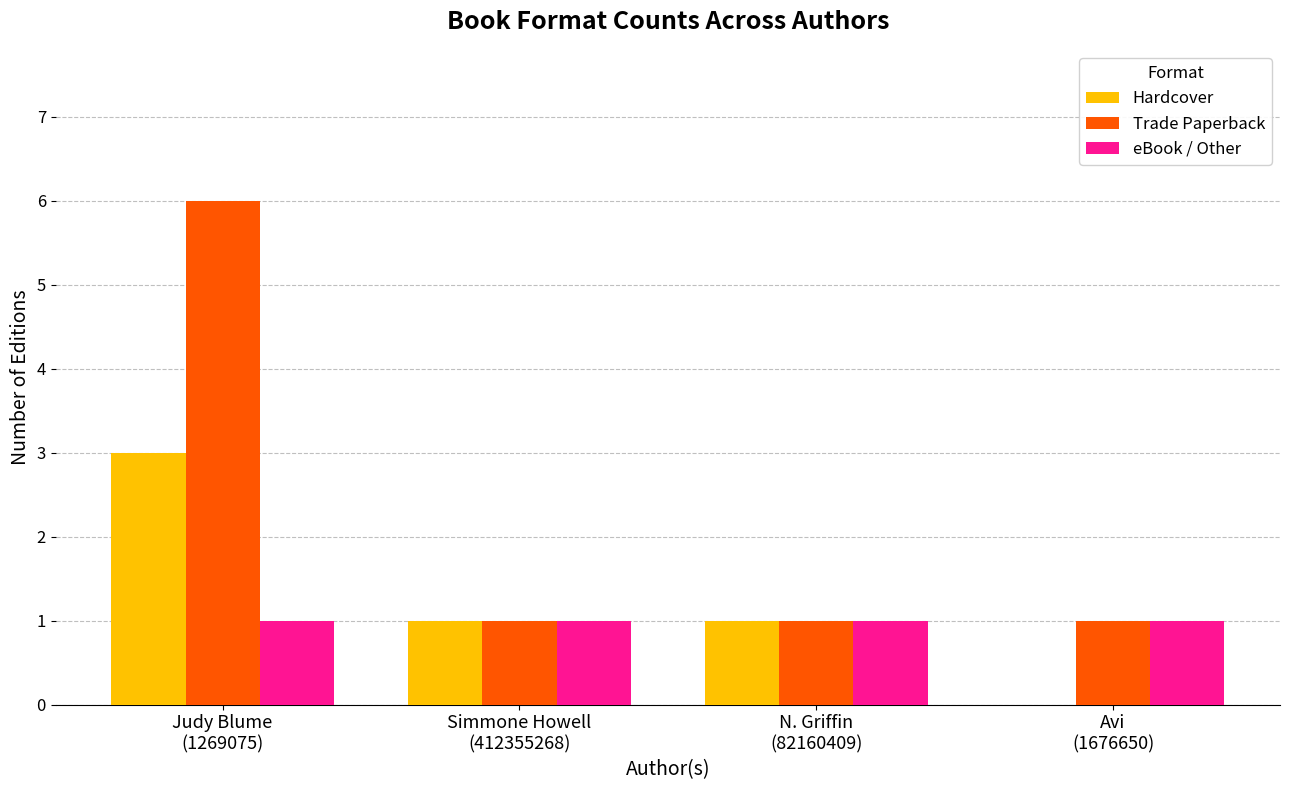

Which series has the largest range (max minus min)?

Trade Paperback